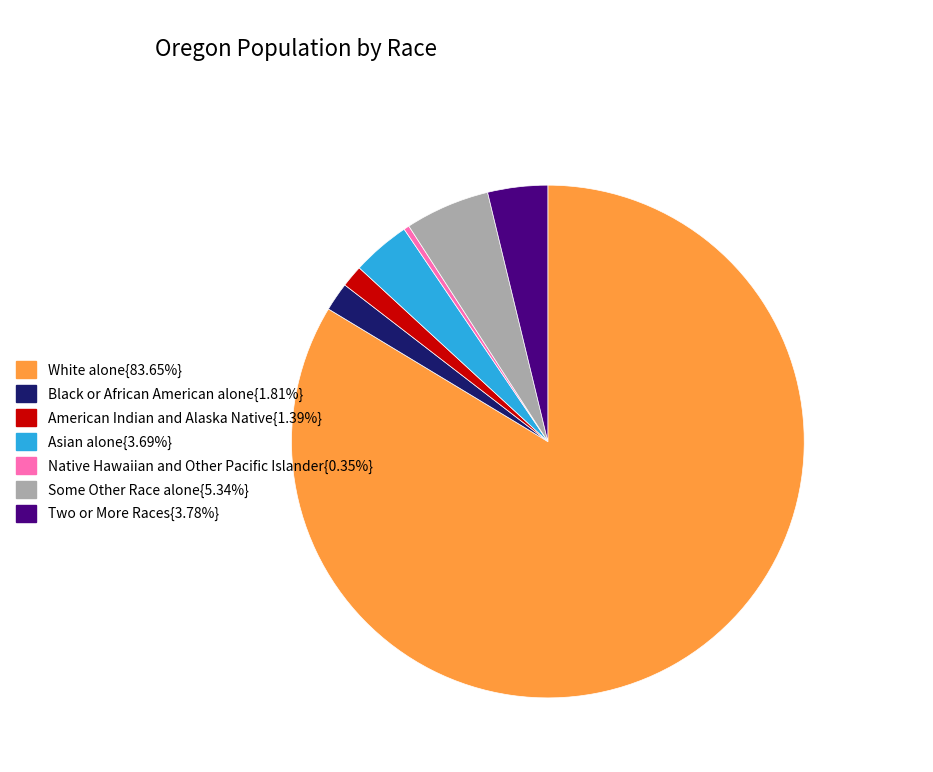

Do American Indian and Alaska Native{1.39%} and Asian alone{3.69%} together represent more than half of the pie?

No